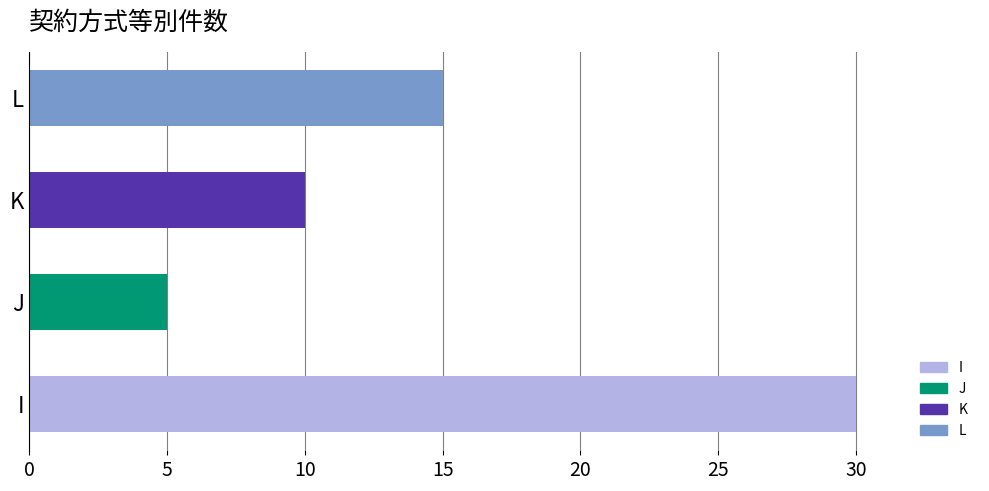

Is it true that the value at I is 30?

True